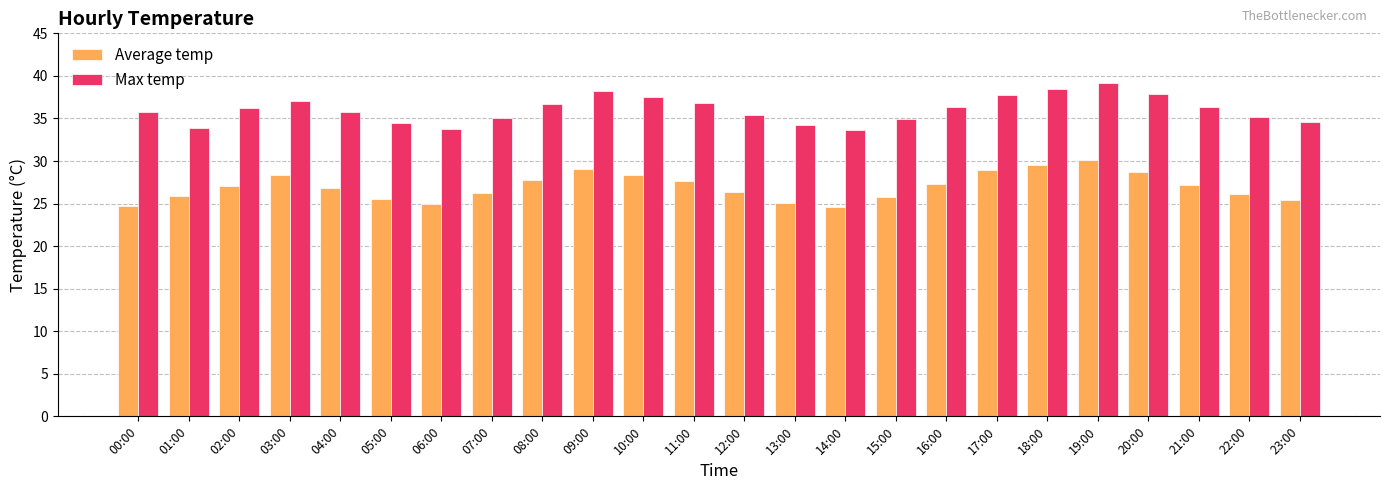

Count the number of categories in the chart.

24